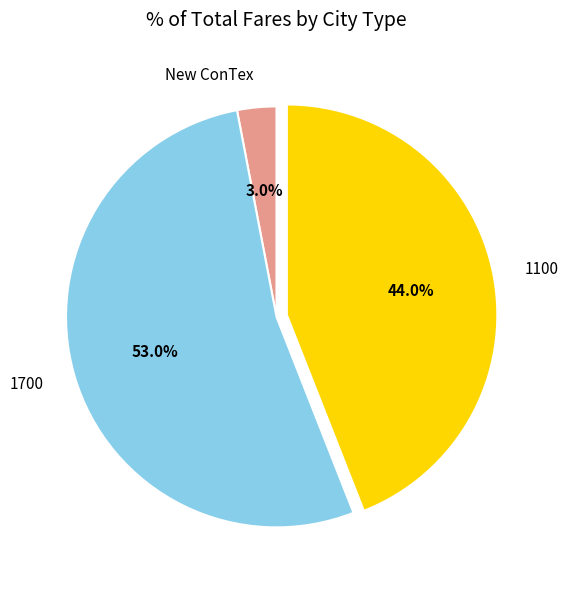

To the nearest percent, what portion does 1100 represent?

44%